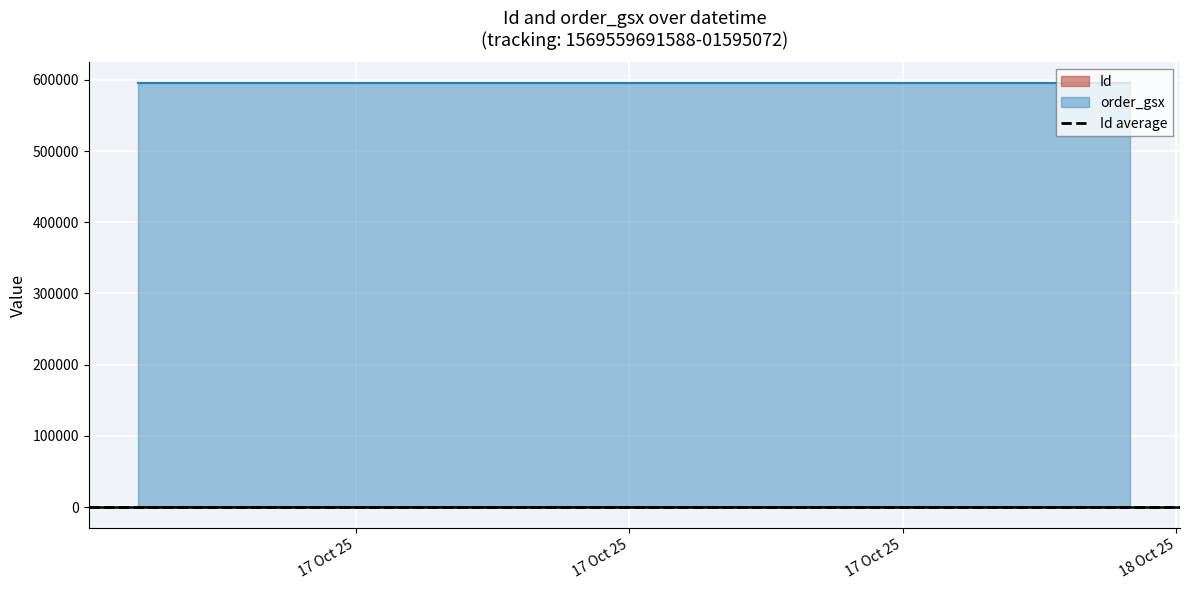

Where is the data nearest to the value 1?

2025-10-17 19:35:20